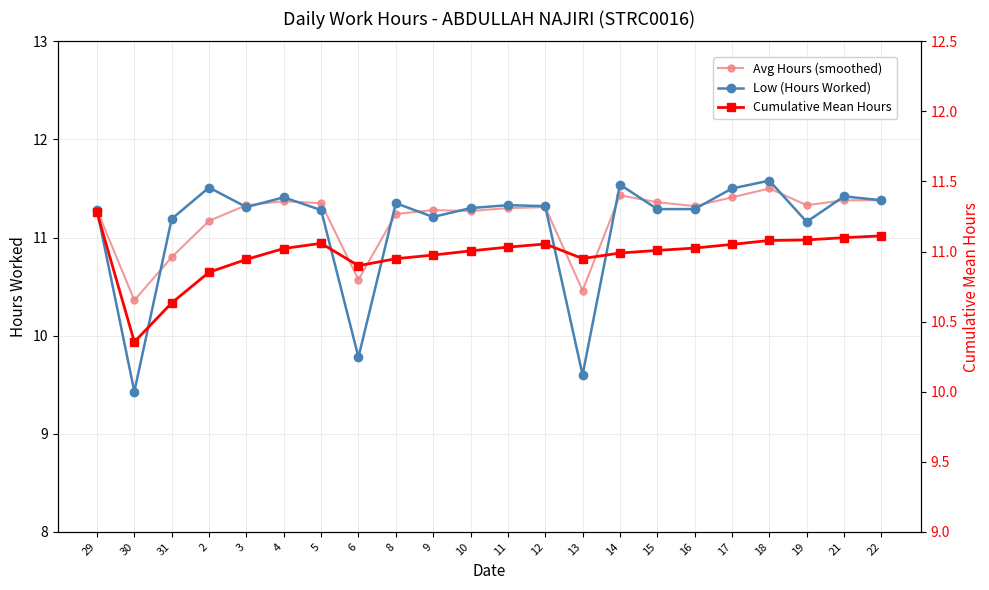

What is the highest value of the Low (Hours Worked) series?

11.6